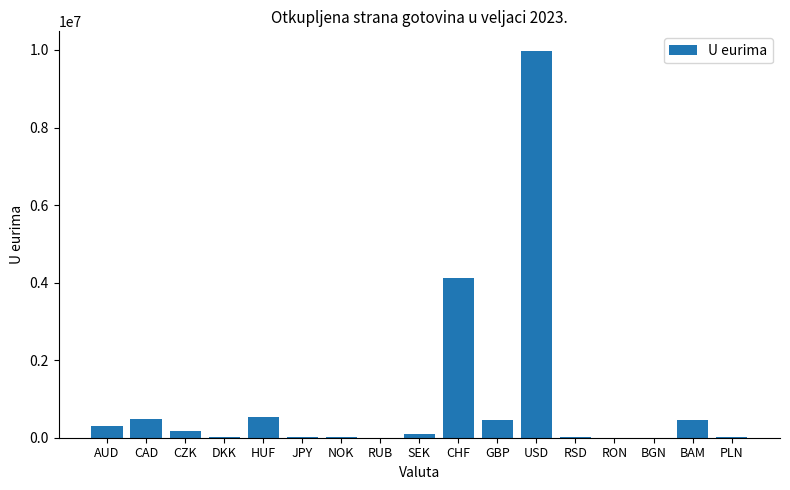

What is the maximum value shown in the chart?

9982021